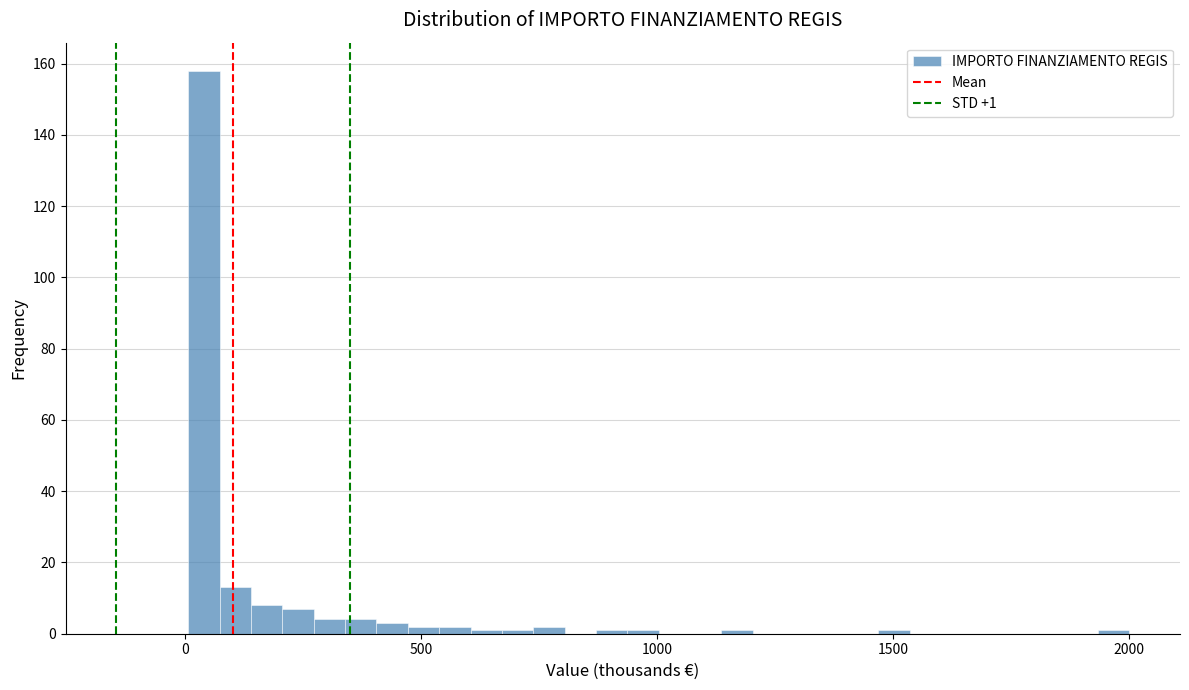

Read against the x-axis, roughly where is the centre of the tallest bar?

50